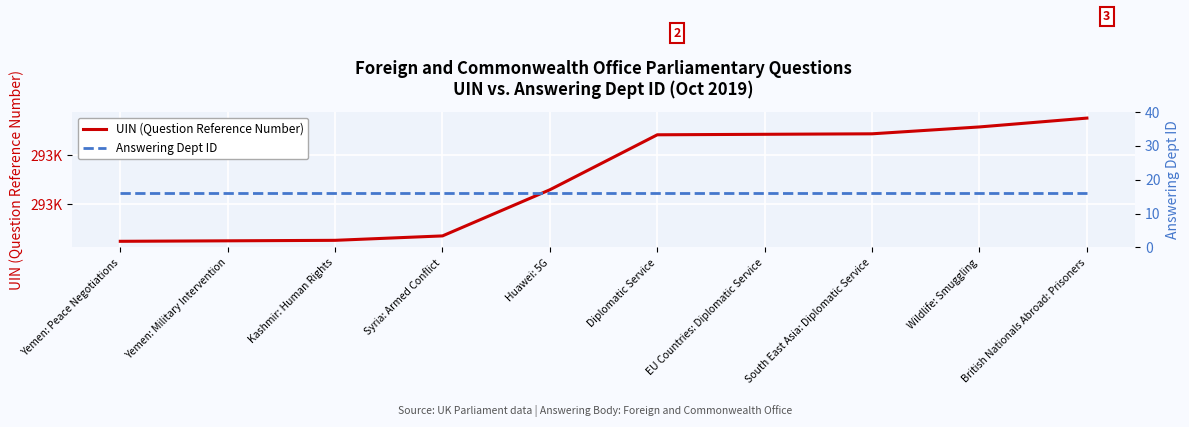

What is the label of the 3rd point from the left?

Kashmir: Human Rights